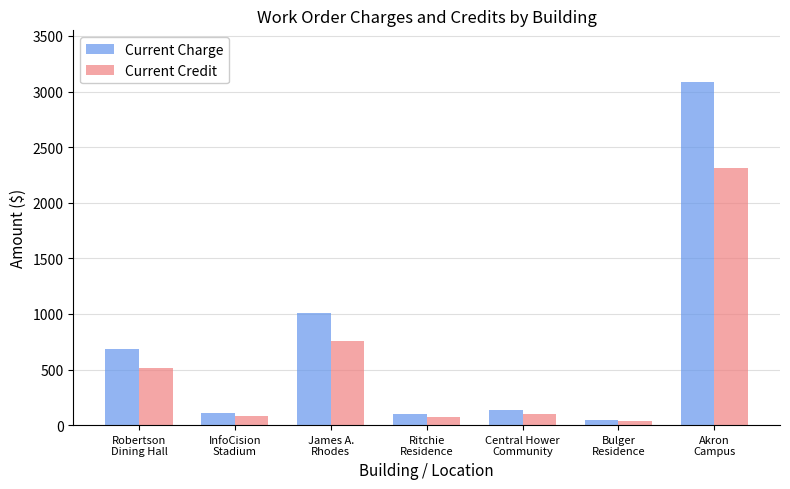

What is the difference between the highest and lowest values at Central Hower
Community?

33.0